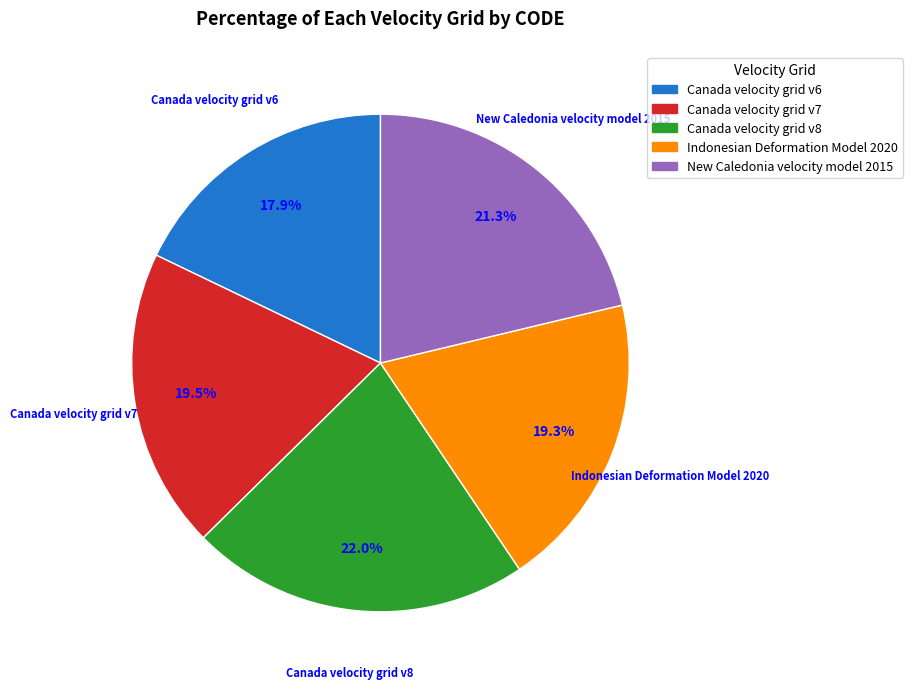

Which slice is the smallest?

Canada velocity grid v6